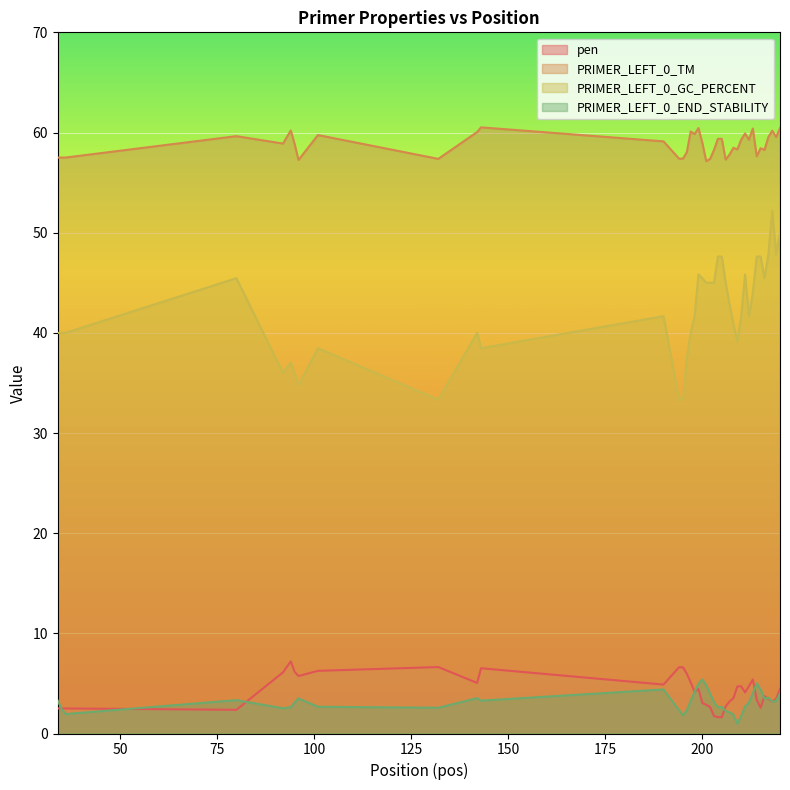

List the labels in order of pen value, smallest first.

204, 205, 203, 80, 34, 35, 36, 215, 202, 206, 201, 200, 218, 207, 214, 217, 219, 208, 216, 211, 198, 199, 220, 209, 210, 212, 190, 142, 197, 213, 96, 196, 92, 95, 101, 143, 194, 195, 132, 94